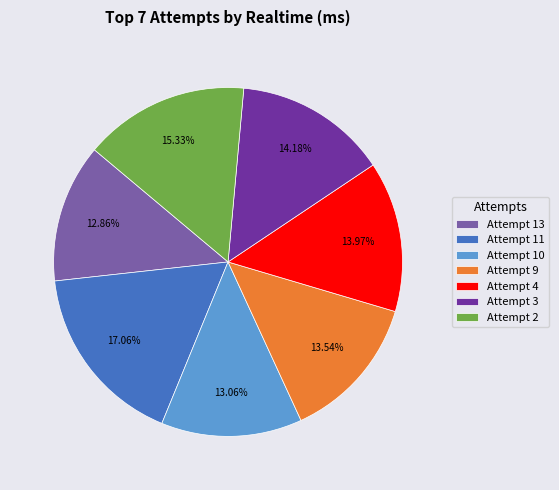

To the nearest percent, what is the combined percentage of Attempt 2 and Attempt 11?

32%